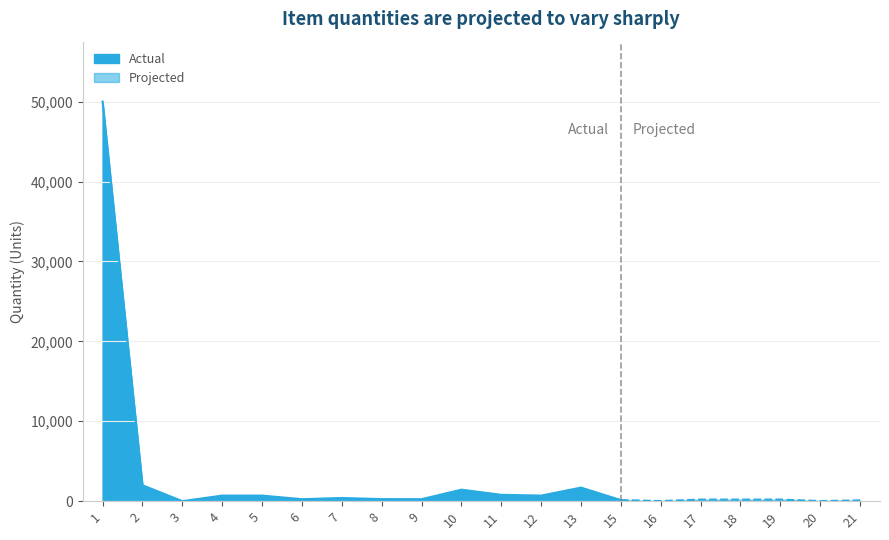

Reading left to right, transcribe all the data shown in this chart.

50000	2000	3	700	700	250	400	260	250	1440	800	700	1700	140	20	200	200	200	20	100